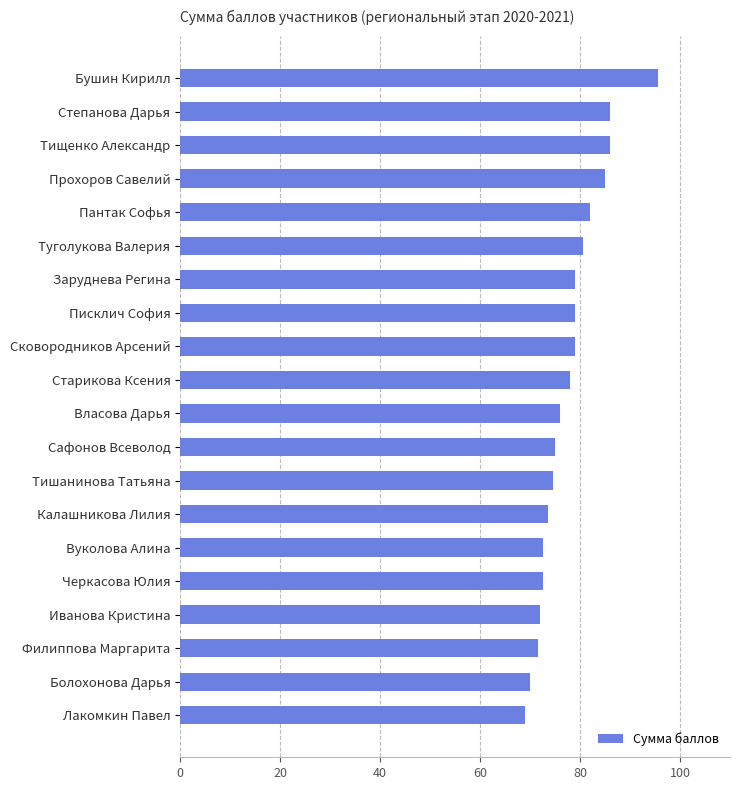

What is the difference between the maximum and minimum values?

26.5